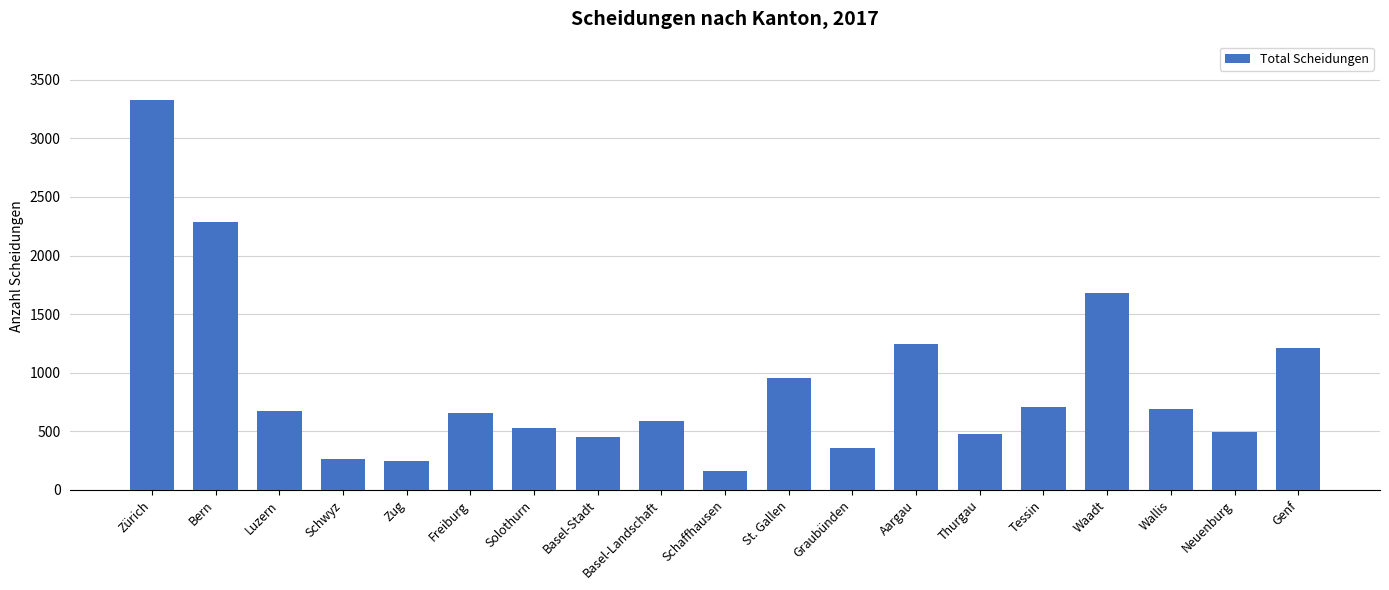

Approximately how many times larger is the value at Schwyz compared to Thurgau?

0.5